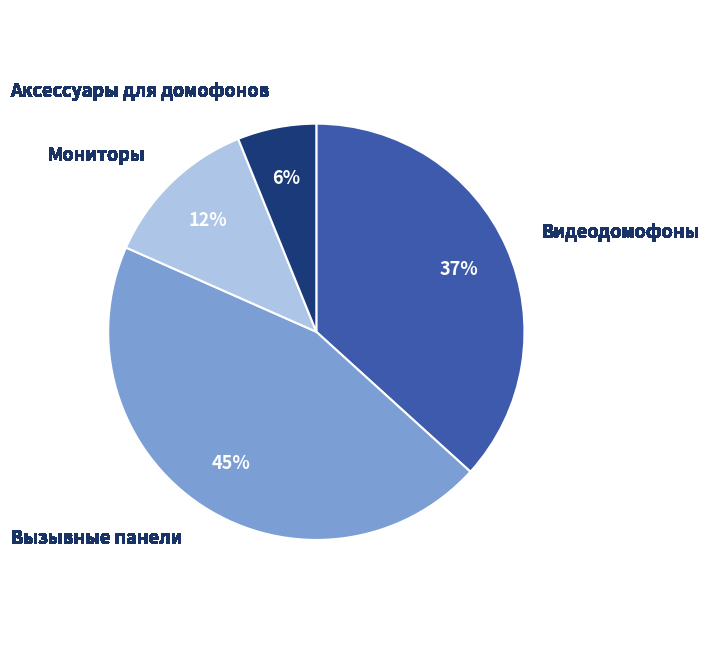

Which has a higher value, Аксессуары для домофонов or Вызывные панели?

Вызывные панели